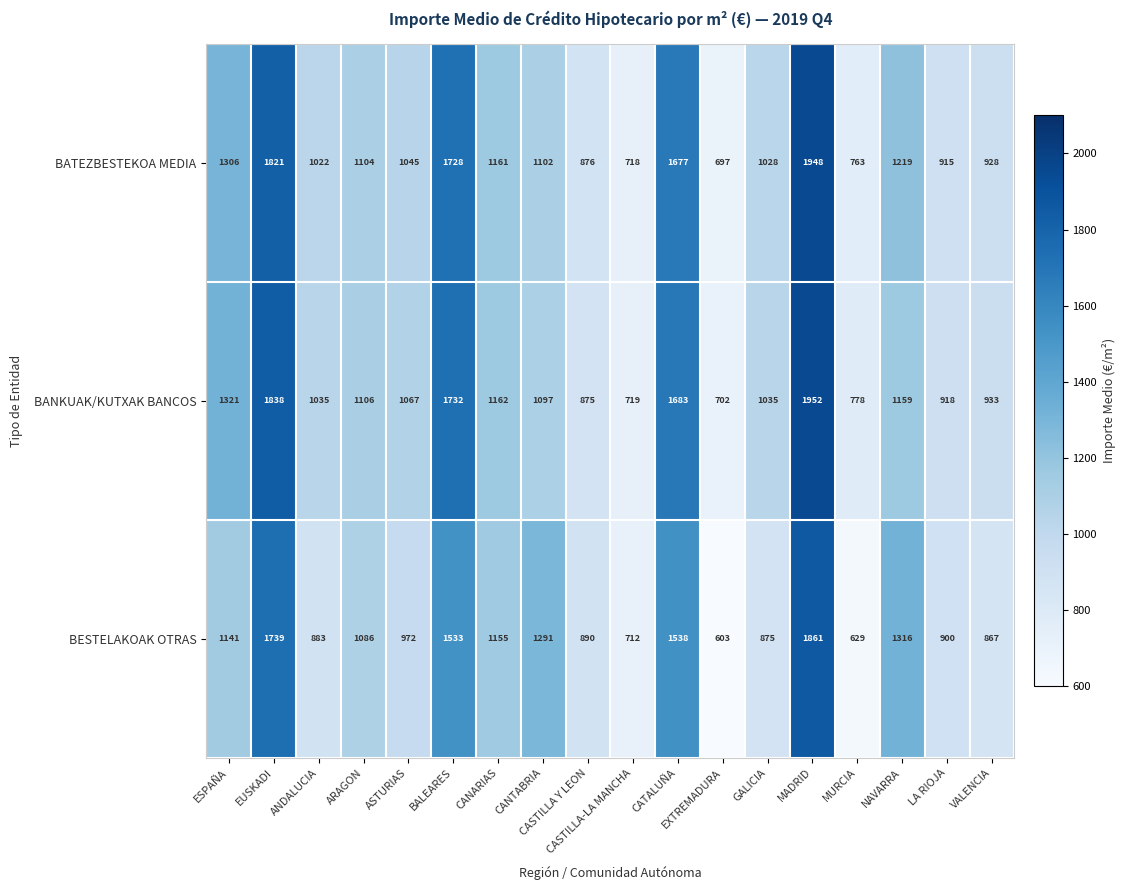

At GALICIA, list the series in order from largest to smallest.

BANKUAK/KUTXAK BANCOS, BATEZBESTEKOA MEDIA, BESTELAKOAK OTRAS